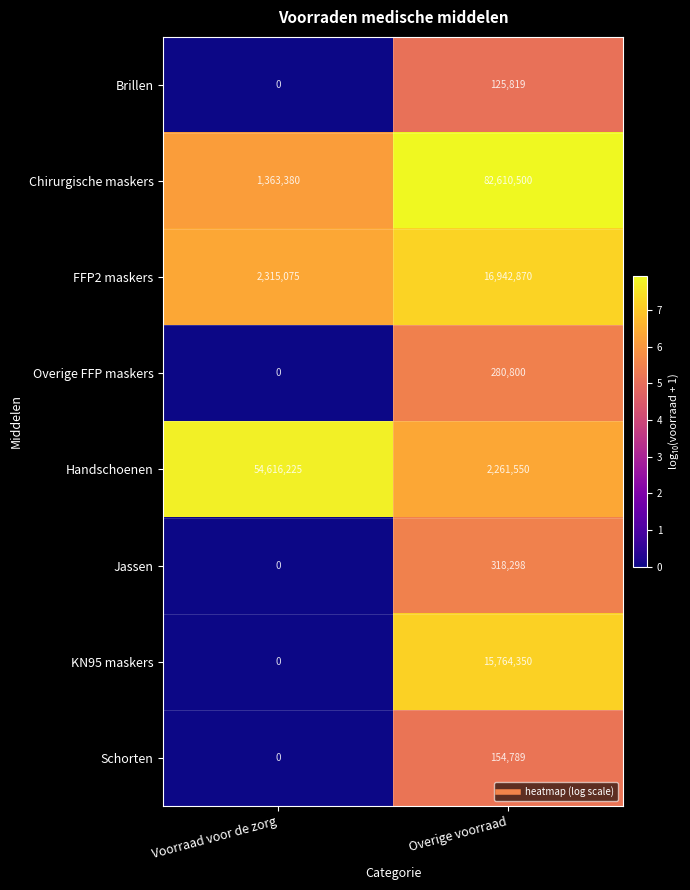

What is the sum of the Brillen values at Voorraad voor de zorg and Overige voorraad?

125819